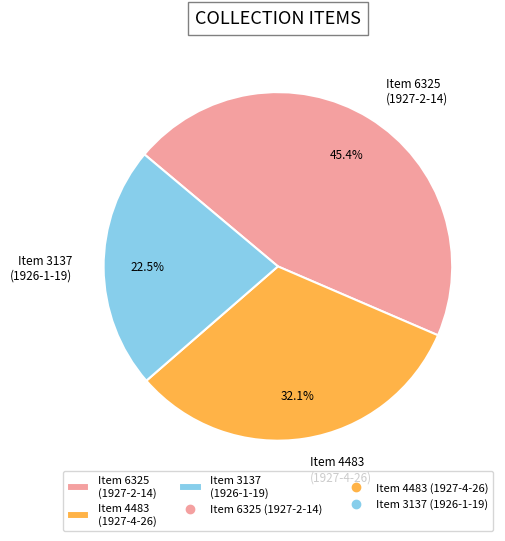

How many slices are in this pie chart?

3